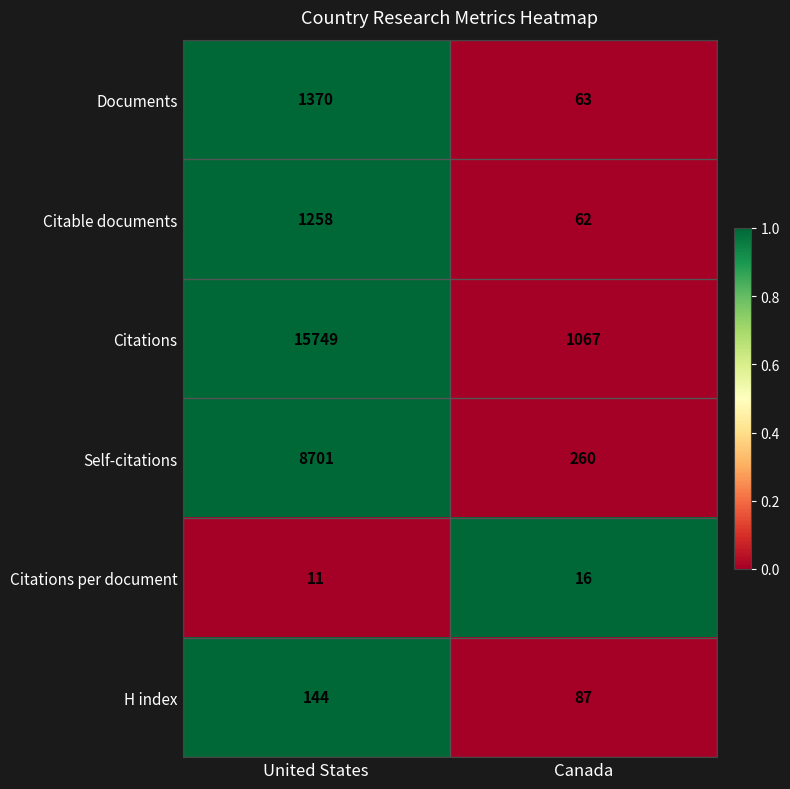

What is the spread (max minus min) of values at Canada?

1051